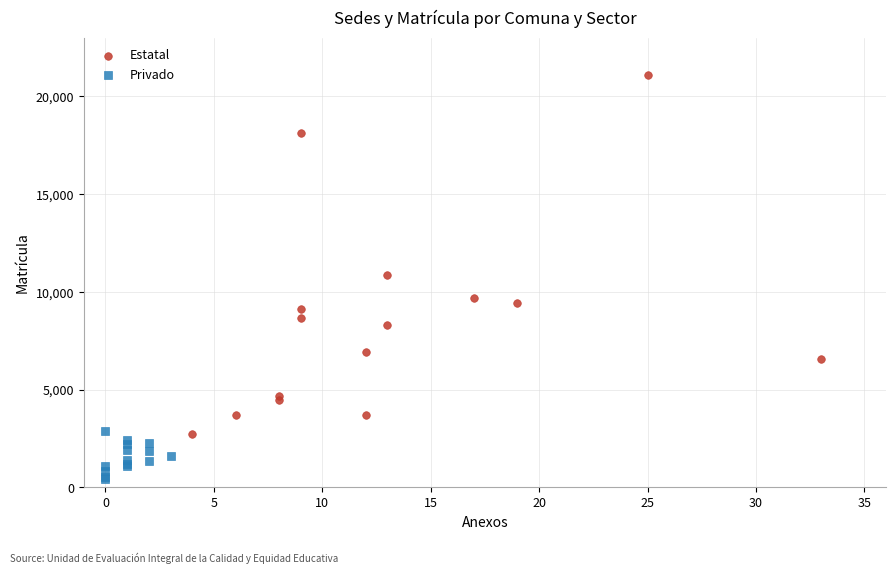

Which series reaches the maximum Y coordinate?

Estatal